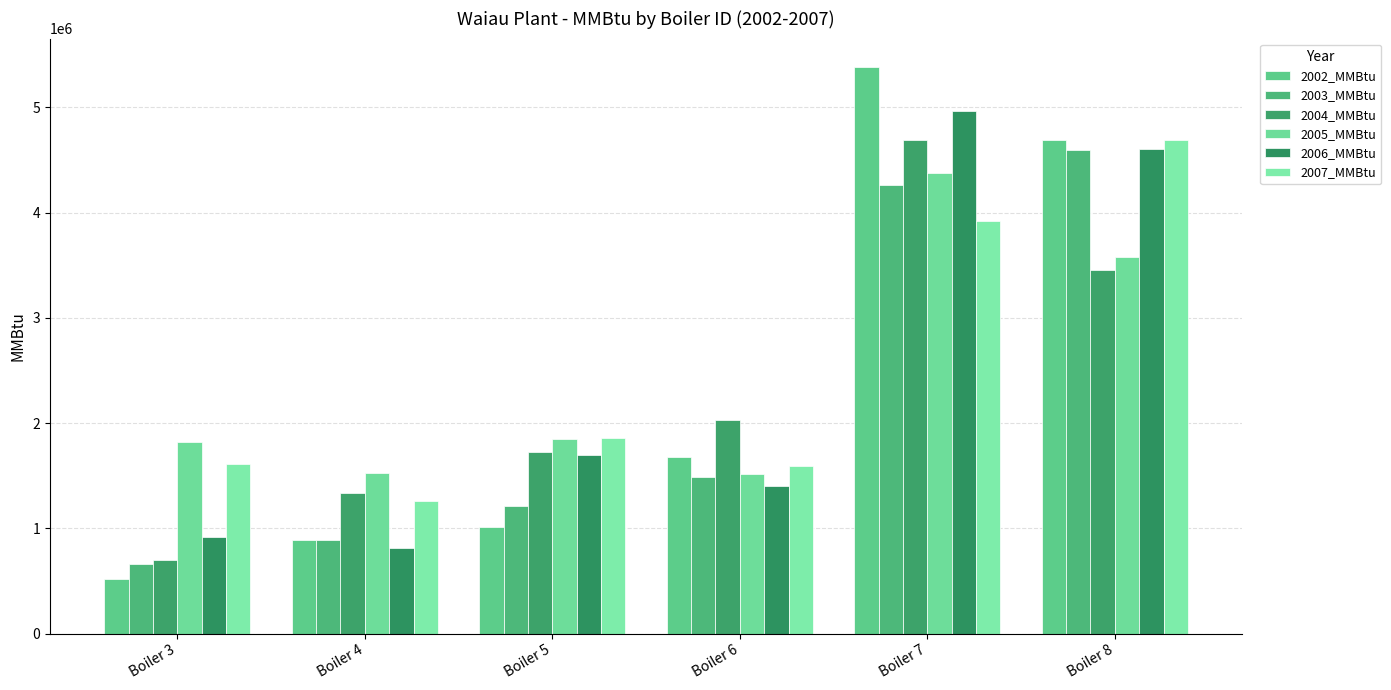

How many data points in 2006_MMBtu are above 1698468?

3